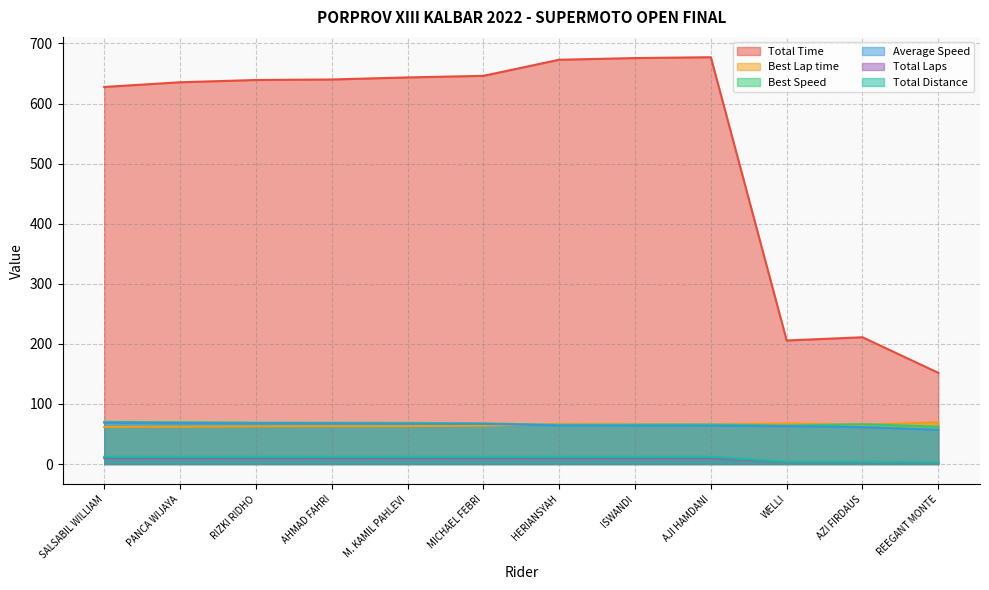

What is the sum of the Best Speed values at AZI FIRDAUS and M. KAMIL PAHLEVI?

134.8